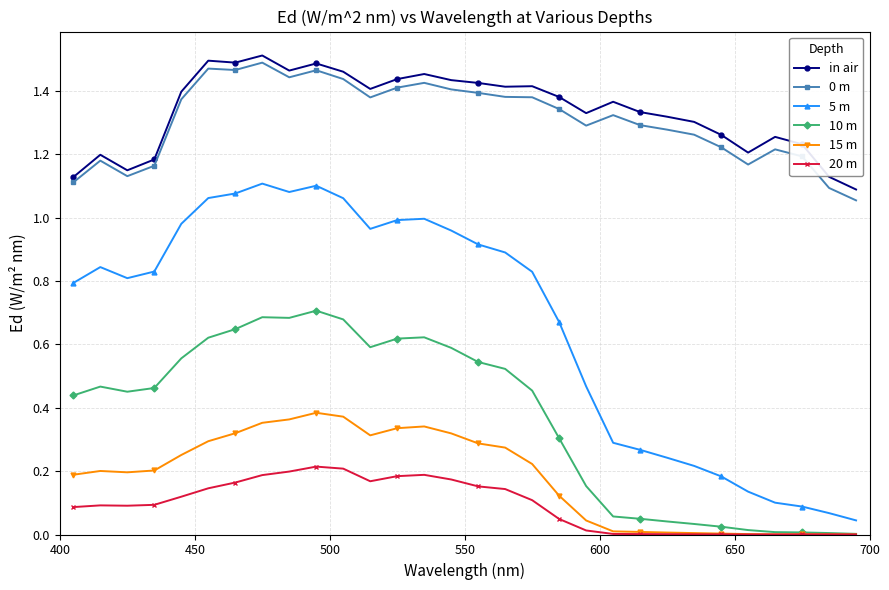

True or false: 20 m and 5 m intersect in this chart.

False